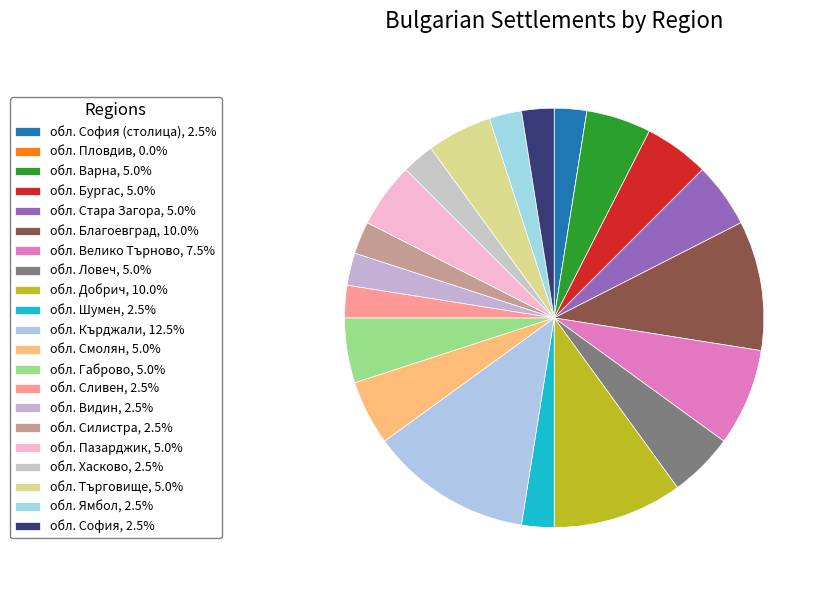

Is there any slice that represents more than half of the pie?

No